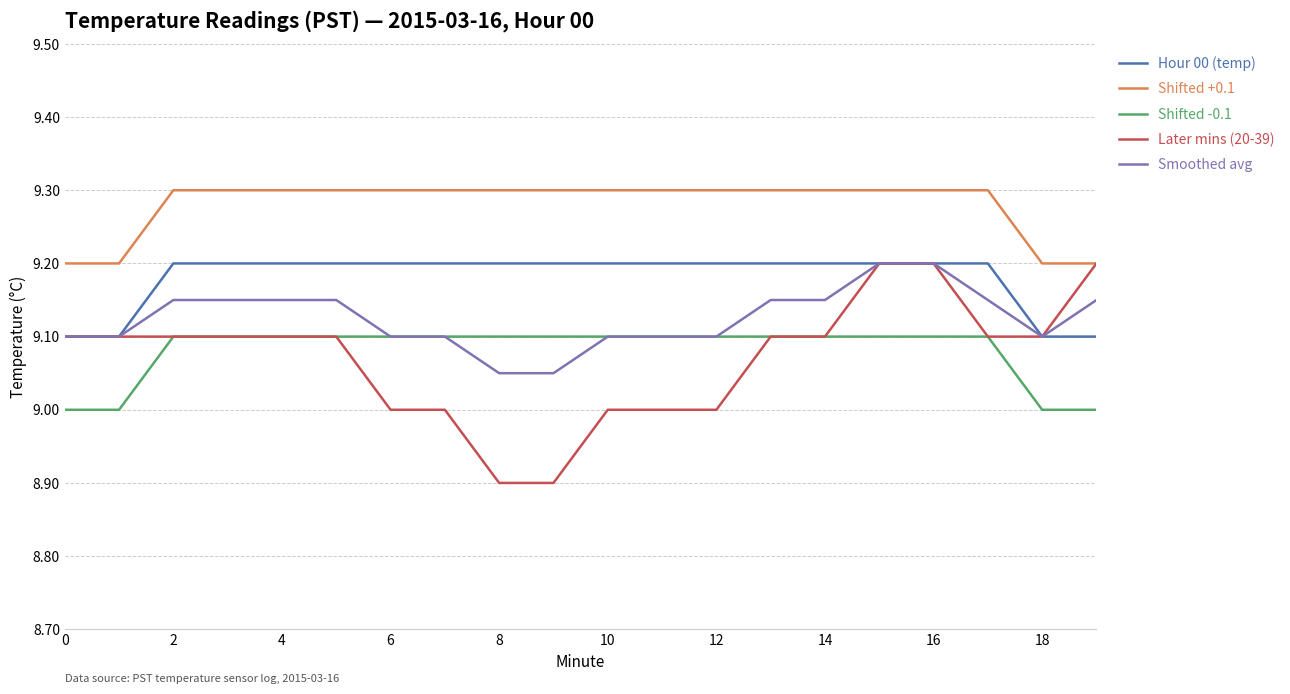

Count the number of categories in the chart.

20